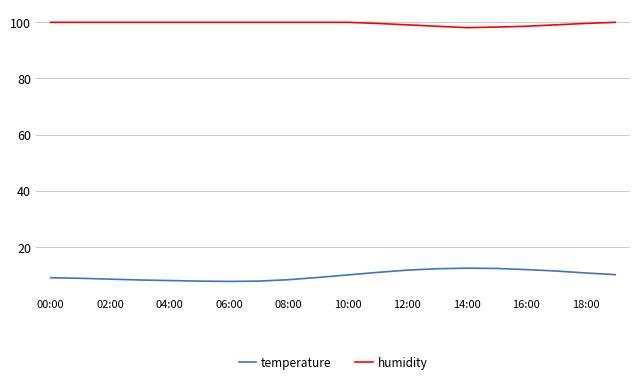

Which series has the widest spread of values?

temperature